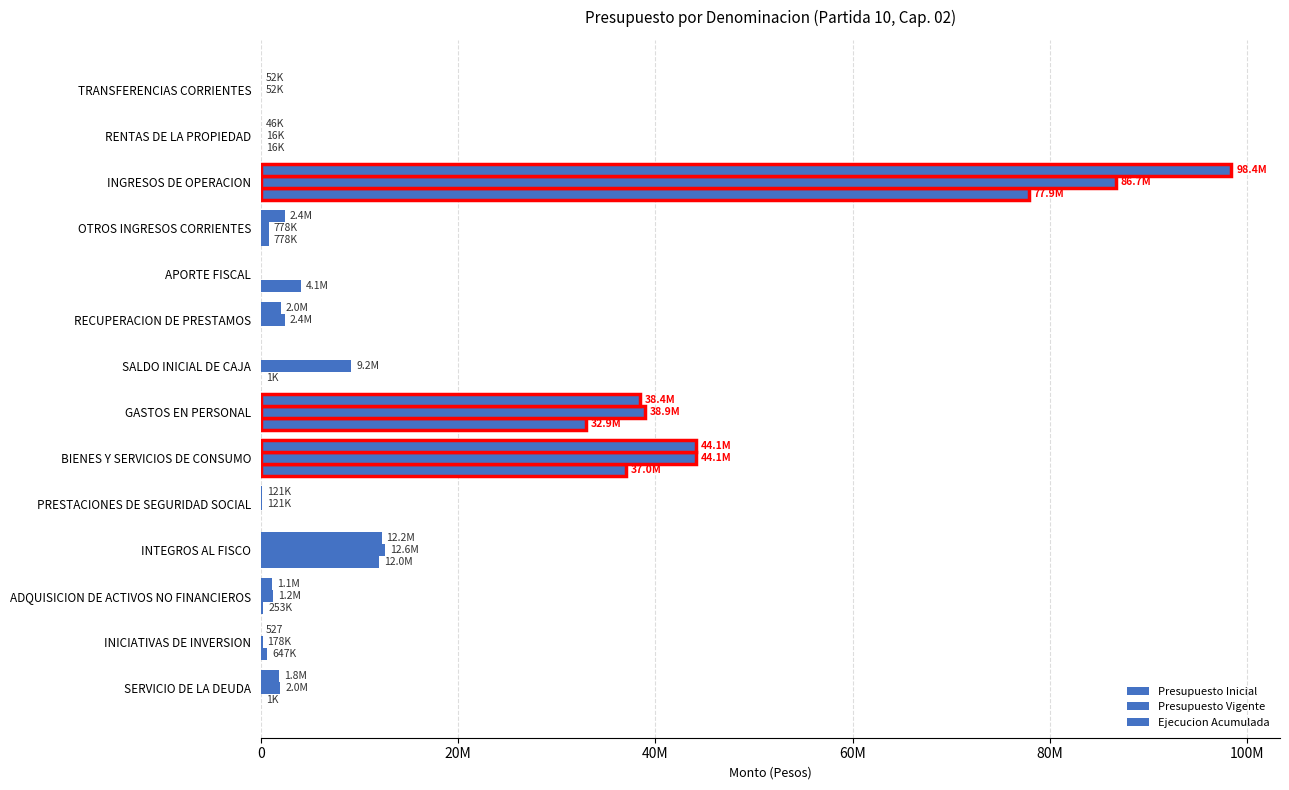

Does the chart contain stacked bars?

No